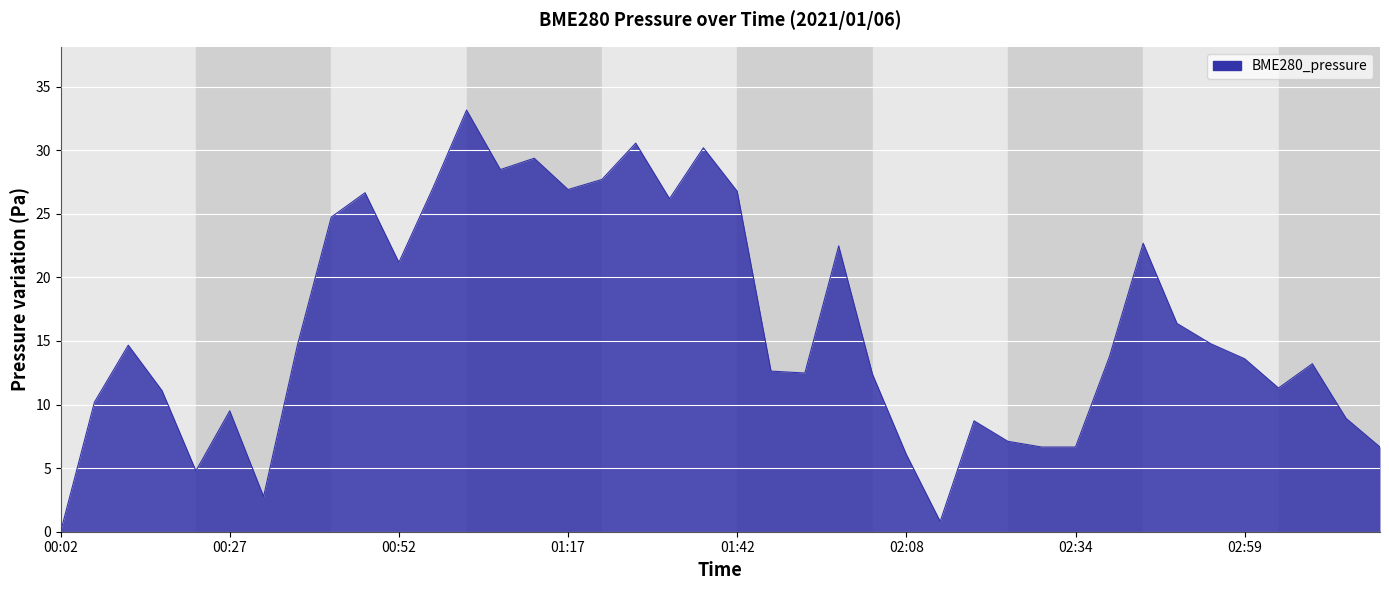

What is the maximum value shown in the chart?

33.2